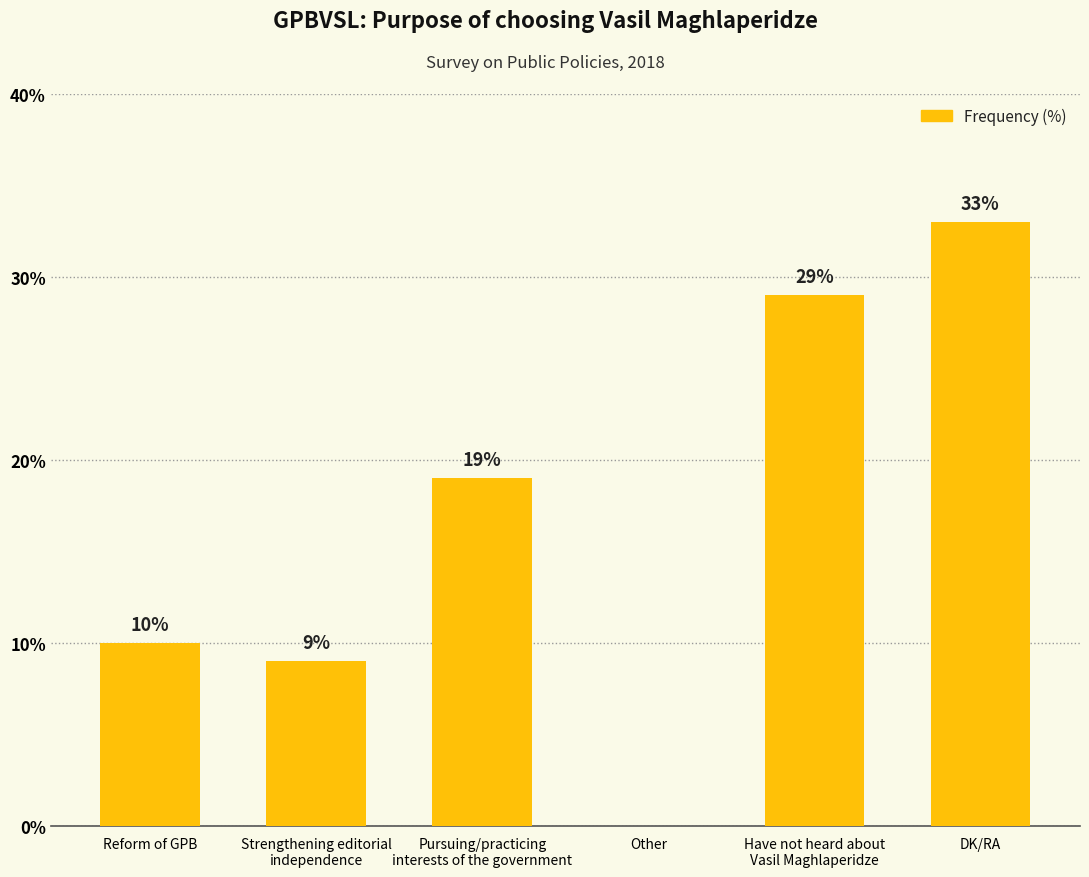

How many positive values are there?

5